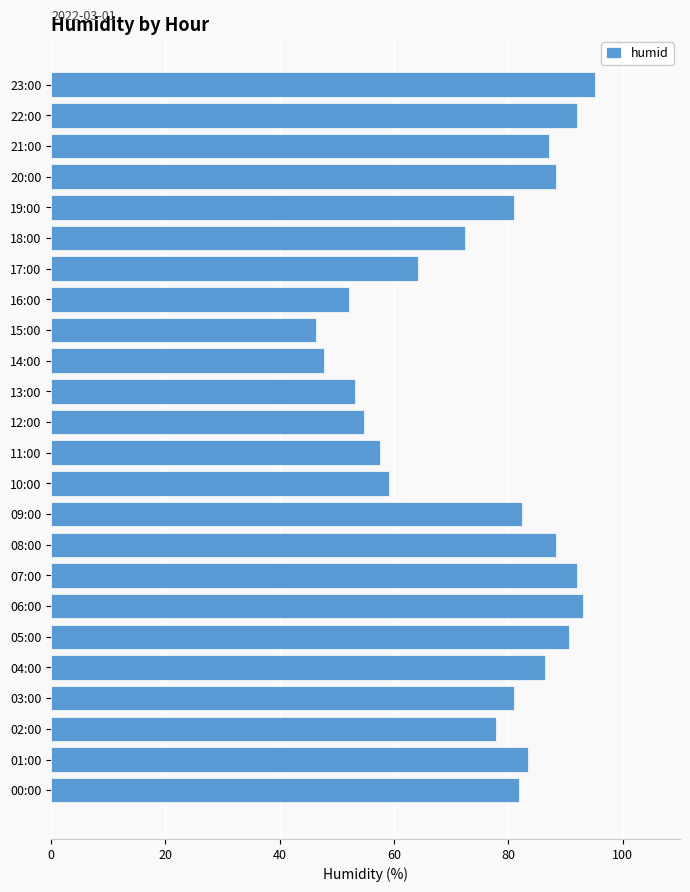

What is the change in value from 12:00 to 15:00?

-8.4